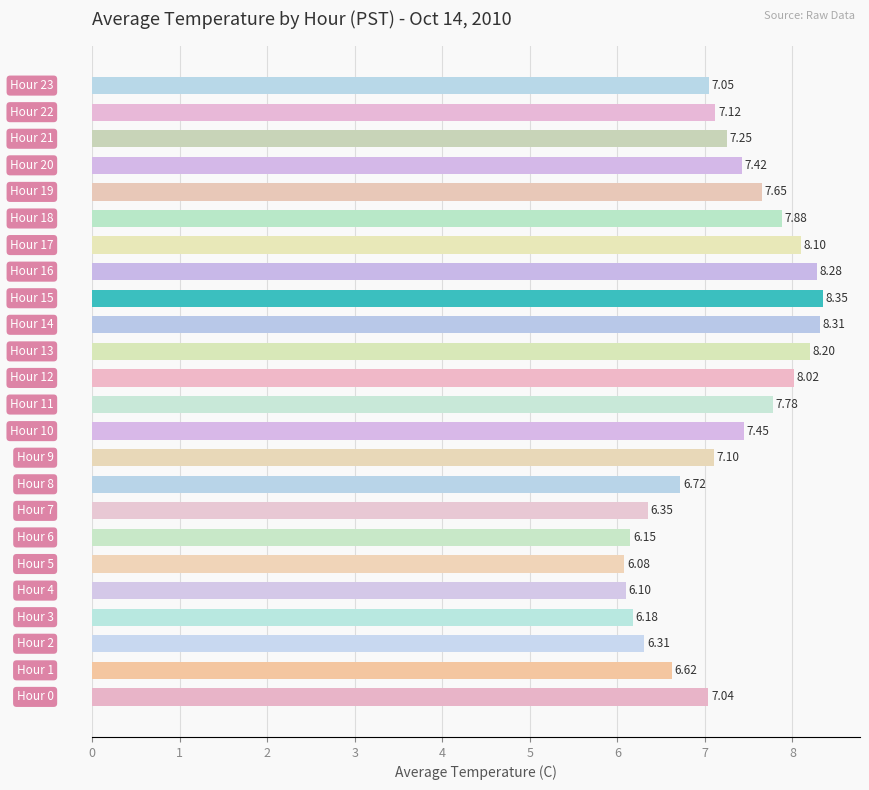

What is the difference between the second highest and second lowest values?

2.2